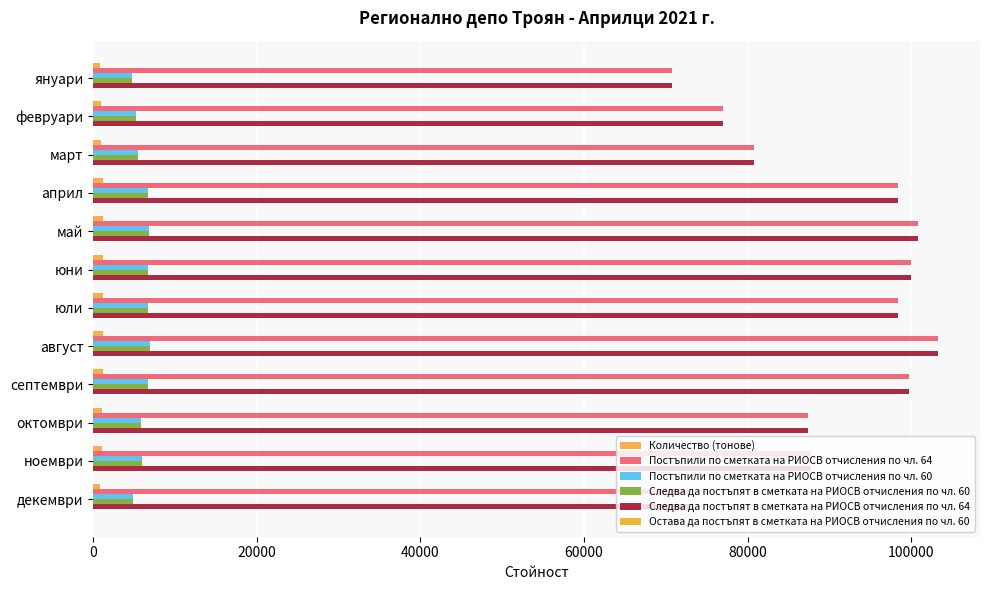

How many series are shown in this chart?

5